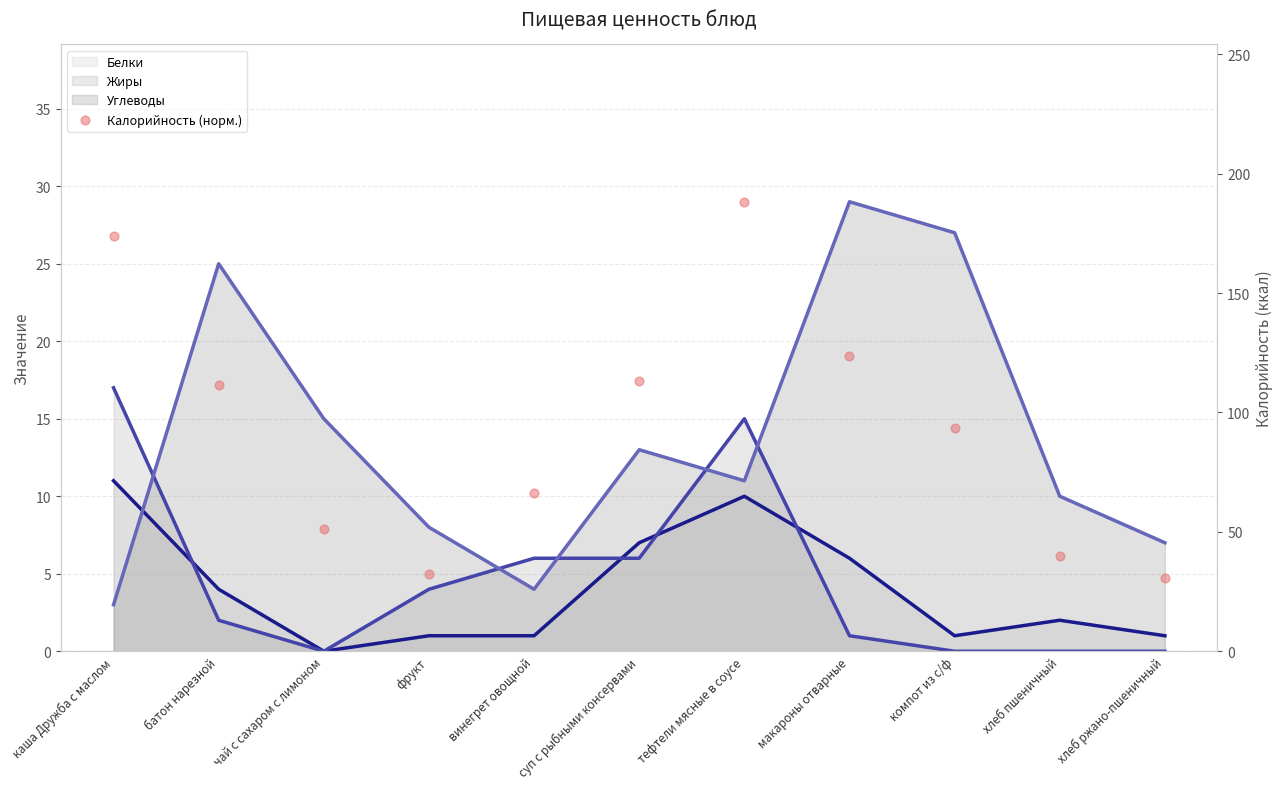

Between макароны отварные and фрукт, which is larger?

макароны отварные